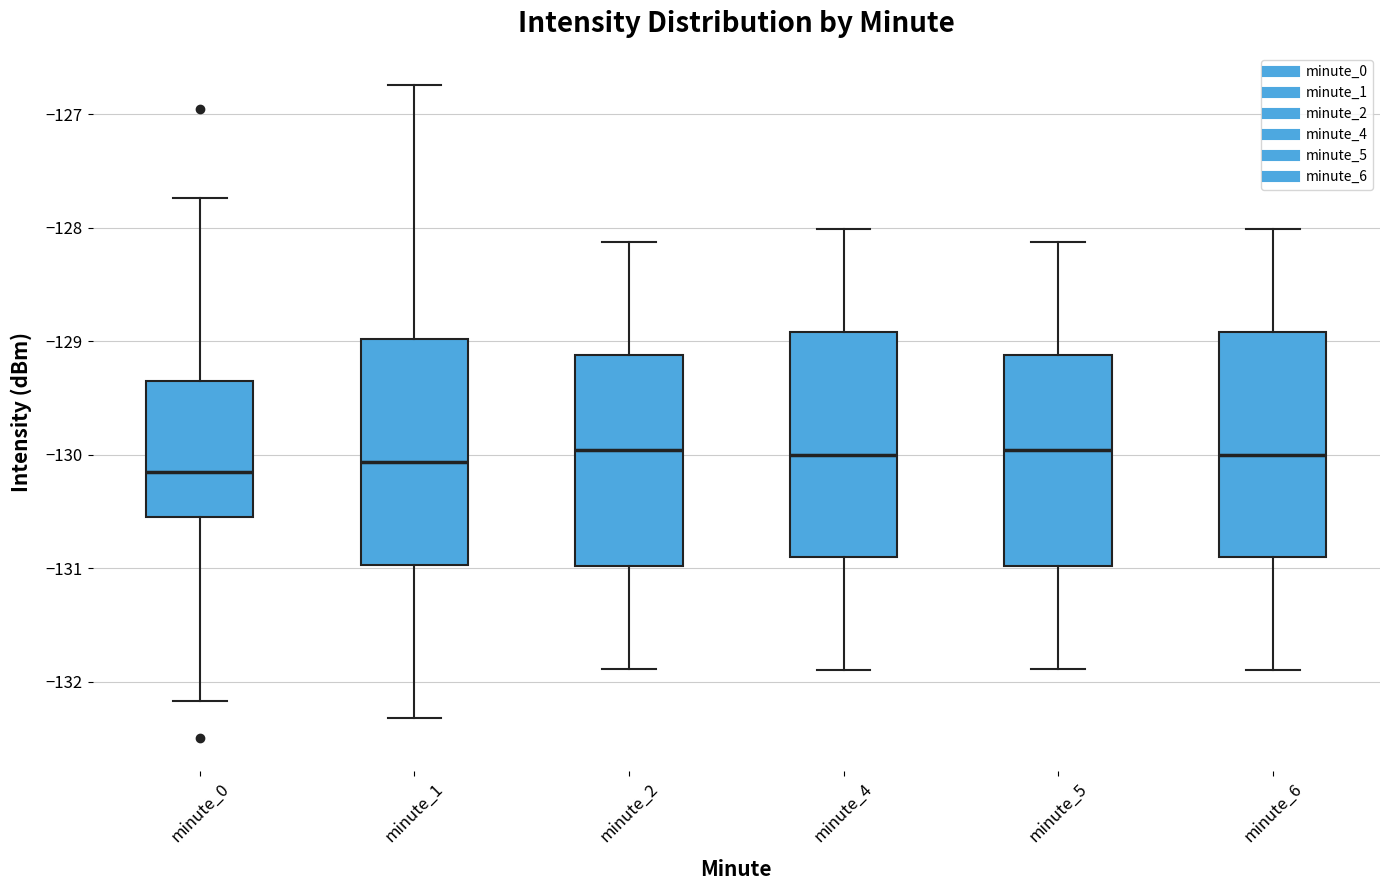

Reading left to right, read every box against the y-axis: the position of its median line, the range the box covers, and the ends of its whiskers. The values are not printed on the chart, so give them approximately, as read against the axis.

minute_0: median -130.1, box -130.6 to -129.4, whiskers -132.2 to -127.7
minute_1: median -130.1, box -131.0 to -129.0, whiskers -132.3 to -126.7
minute_2: median -130.0, box -131.0 to -129.1, whiskers -131.9 to -128.1
minute_4: median -130.0, box -130.9 to -128.9, whiskers -131.9 to -128.0
minute_5: median -130.0, box -131.0 to -129.1, whiskers -131.9 to -128.1
minute_6: median -130.0, box -130.9 to -128.9, whiskers -131.9 to -128.0